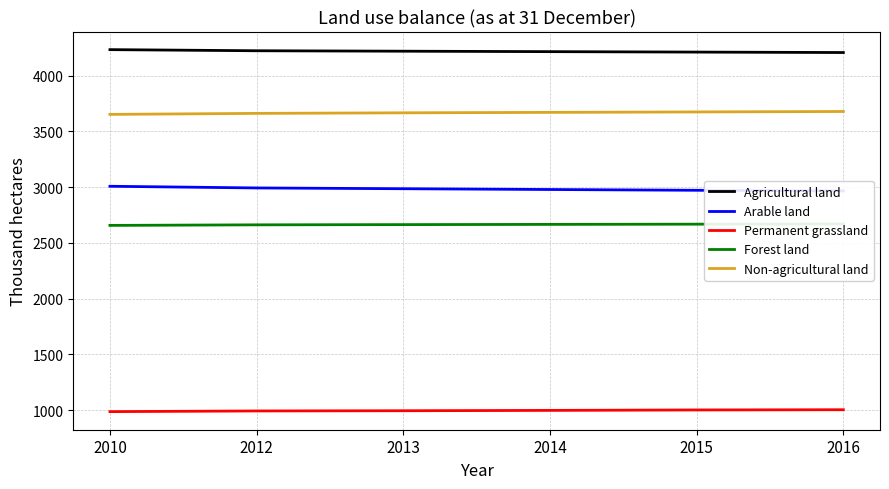

At which category does the chart reach its peak across all series?

2010